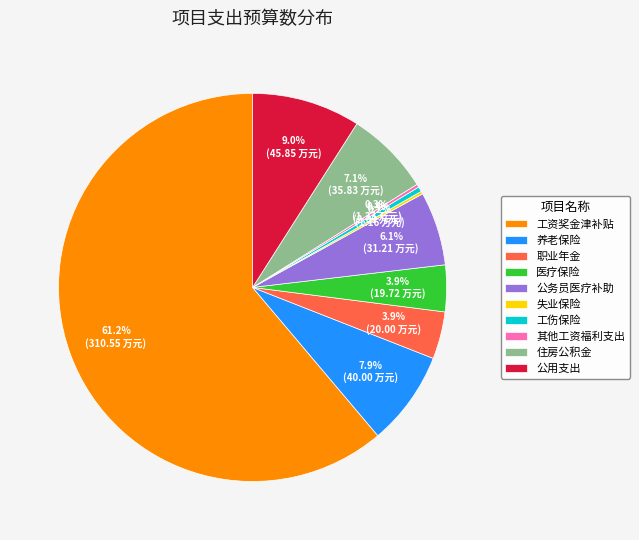

Which has a higher value, 工伤保险 or 养老保险?

养老保险